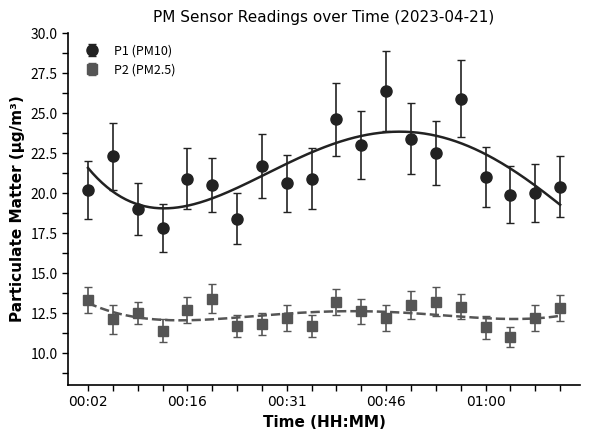

Count the number of categories in the chart.

20